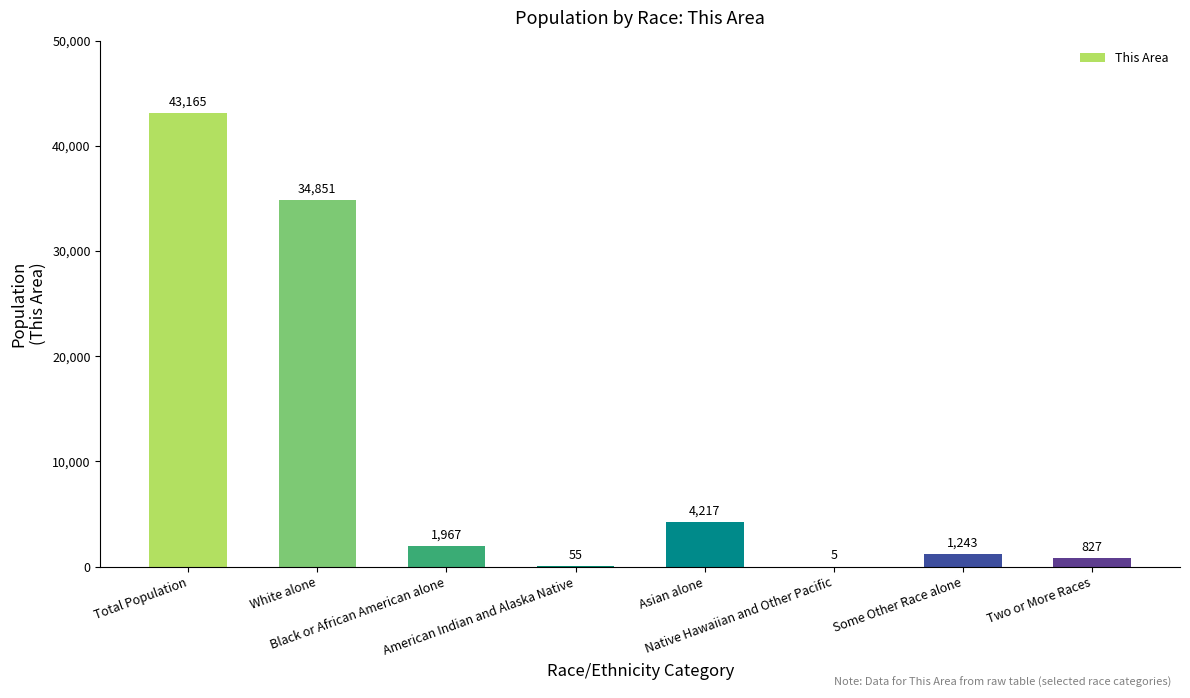

What is the difference between the values at Some Other Race alone and Two or More Races?

416